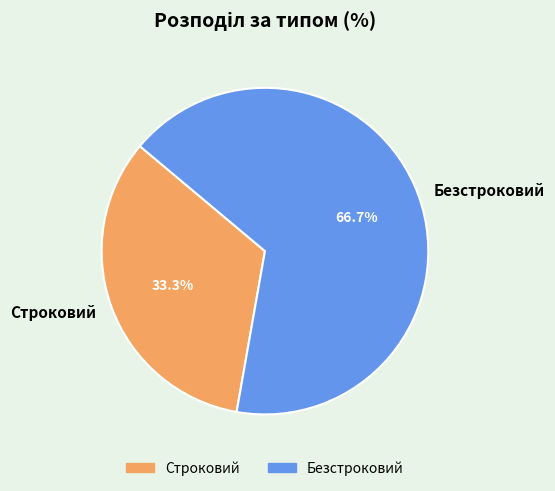

What is the total percentage of Строковий and Безстроковий?

100.0%